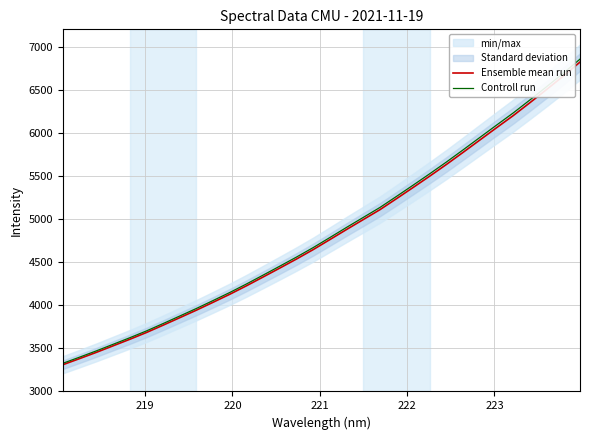

Reading right to left, list all the values displayed in this chart.

Ensemble mean run: 6820.2	6658.5	6502.8	6350.2	6200.5	6060.1	5917.8	5775.4	5635.1	5499.8	5367.6	5237.4	5108.9	4993.9	4879.0	4762.2	4645.9	4536.7	4431.9	4328.4	4226.0	4127.7	4034.8	3943.3	3855.7	3768.6	3683.5	3604.6	3528.9	3453.3	3381.1	3310.4
Controll run: 6854.3	6691.8	6535.3	6381.9	6231.5	6090.4	5947.4	5804.3	5663.3	5527.3	5394.4	5263.6	5134.4	5018.9	4903.4	4786.0	4669.2	4559.4	4454.0	4350.1	4247.1	4148.4	4055.0	3963.0	3875.0	3787.4	3702.0	3622.6	3546.5	3470.6	3398.0	3326.9